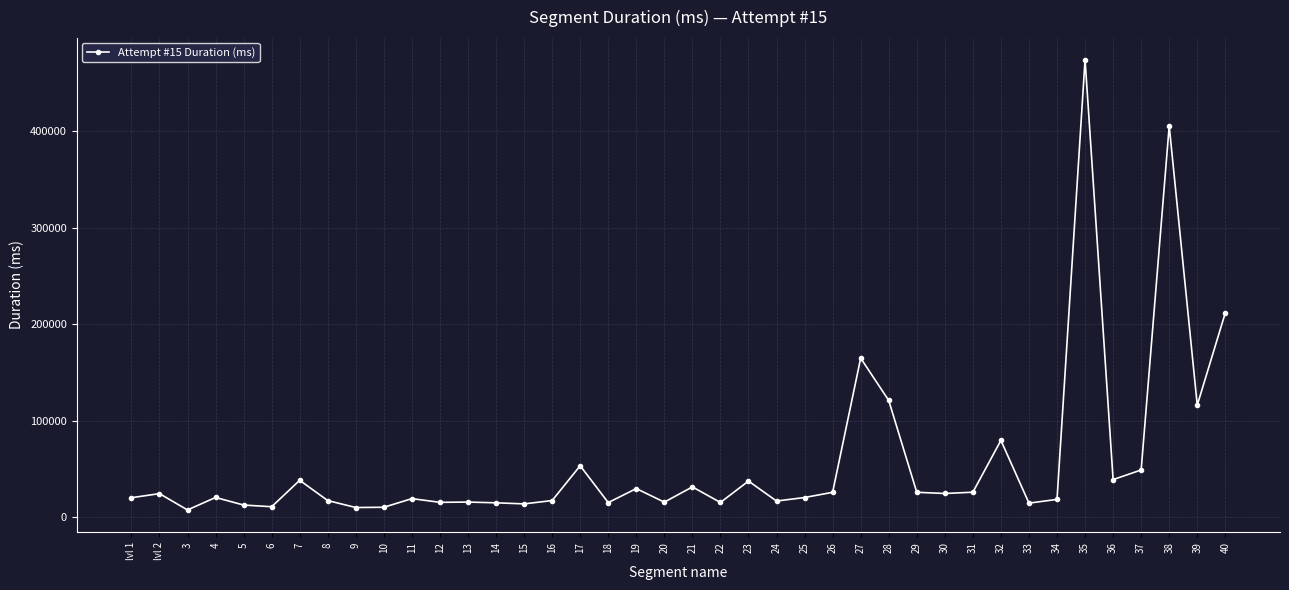

How many data points are less than 20431?

20